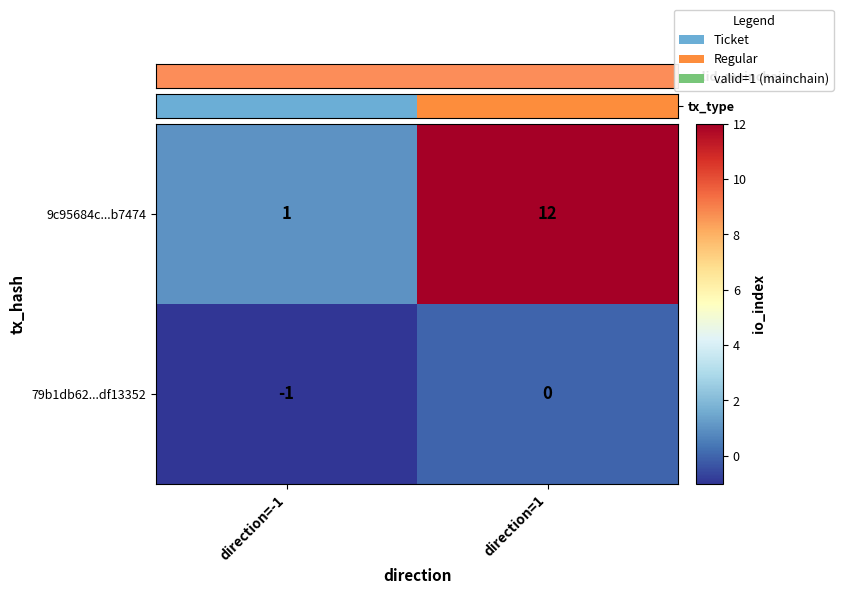

List the series in order of their peak value, highest first.

9c95684c...b7474, 79b1db62...df13352